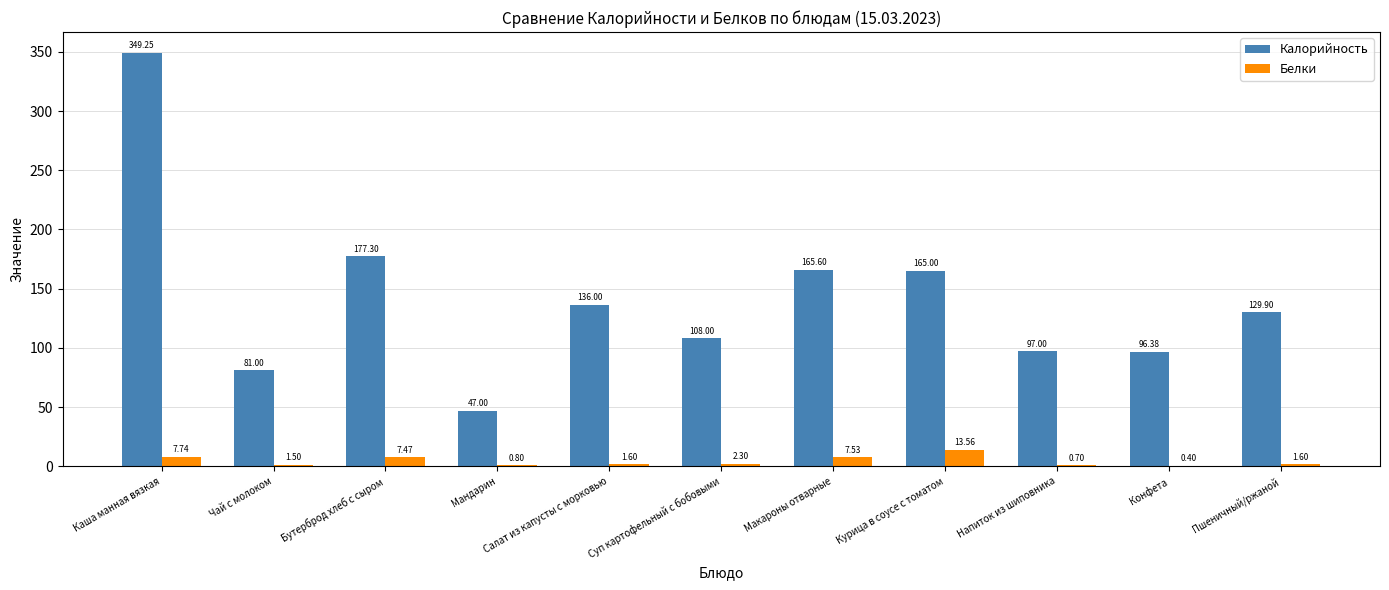

What is the sum of the Калорийность values at Макароны отварные and Мандарин?

212.6